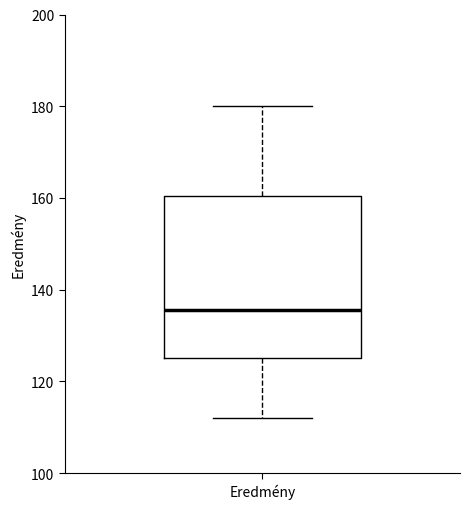

Transcribe this box plot: give where the median line is, the range the box spans, and where the two whiskers end, as read against the y-axis. The values are not printed on the chart, so give them approximately, as read against the axis.

median 136, box 126 to 160, whiskers 112 to 180